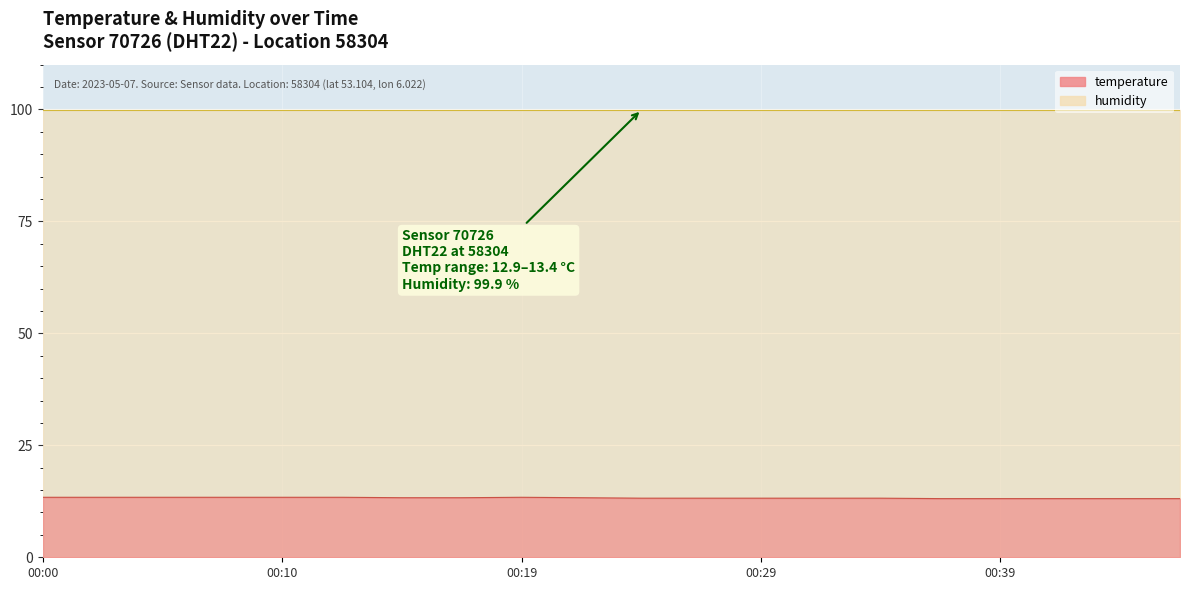

What is the sum of all values?

265.2